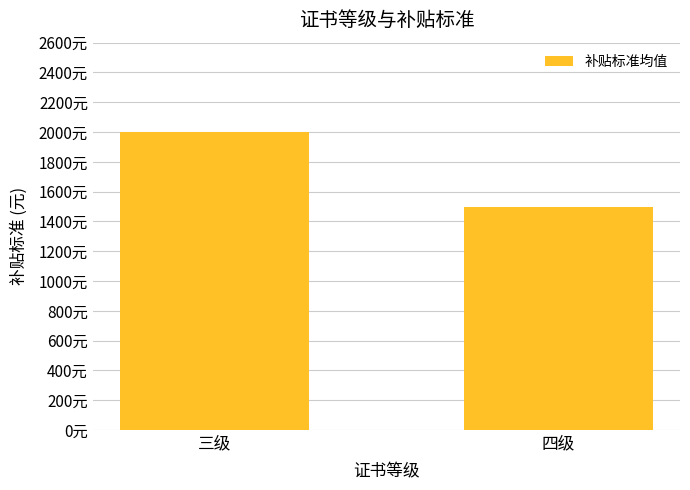

What is the change in value from 三级 to 四级?

-500